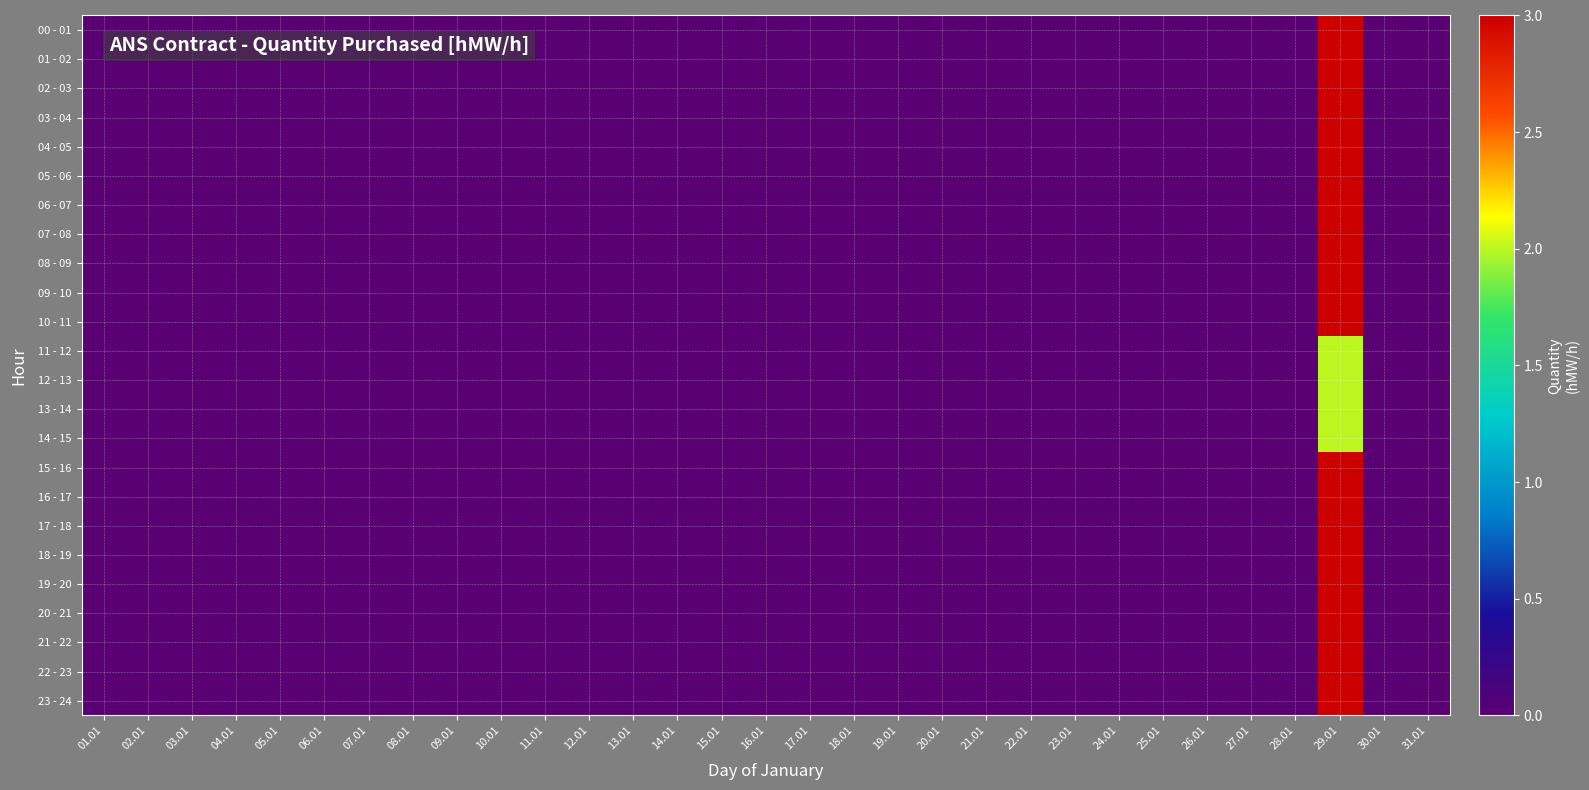

List the series in order of their peak value, lowest first.

11 - 12, 12 - 13, 13 - 14, 14 - 15, 00 - 01, 01 - 02, 02 - 03, 03 - 04, 04 - 05, 05 - 06, 06 - 07, 07 - 08, 08 - 09, 09 - 10, 10 - 11, 15 - 16, 16 - 17, 17 - 18, 18 - 19, 19 - 20, 20 - 21, 21 - 22, 22 - 23, 23 - 24